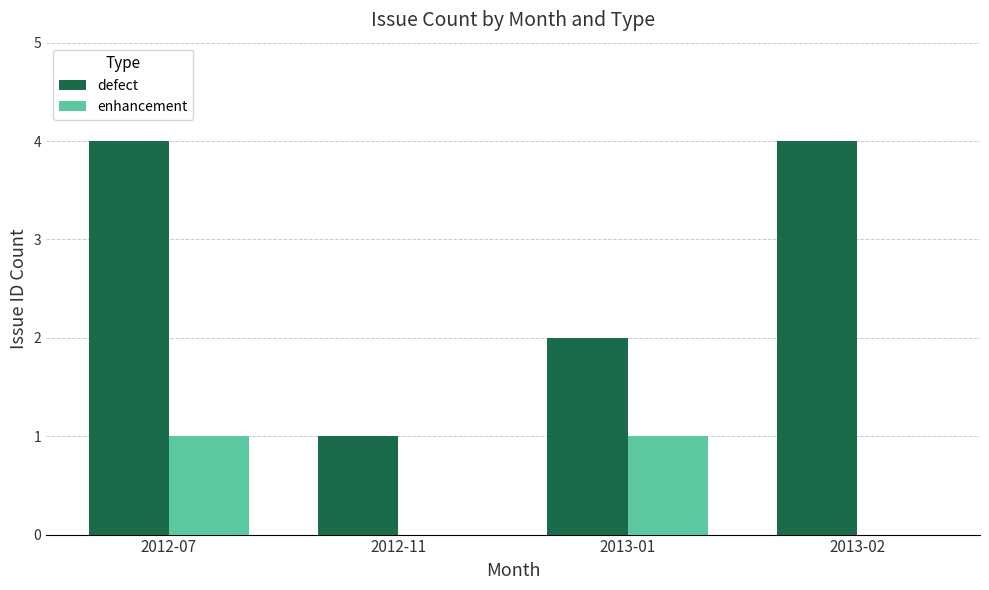

What is the maximum value for enhancement?

1